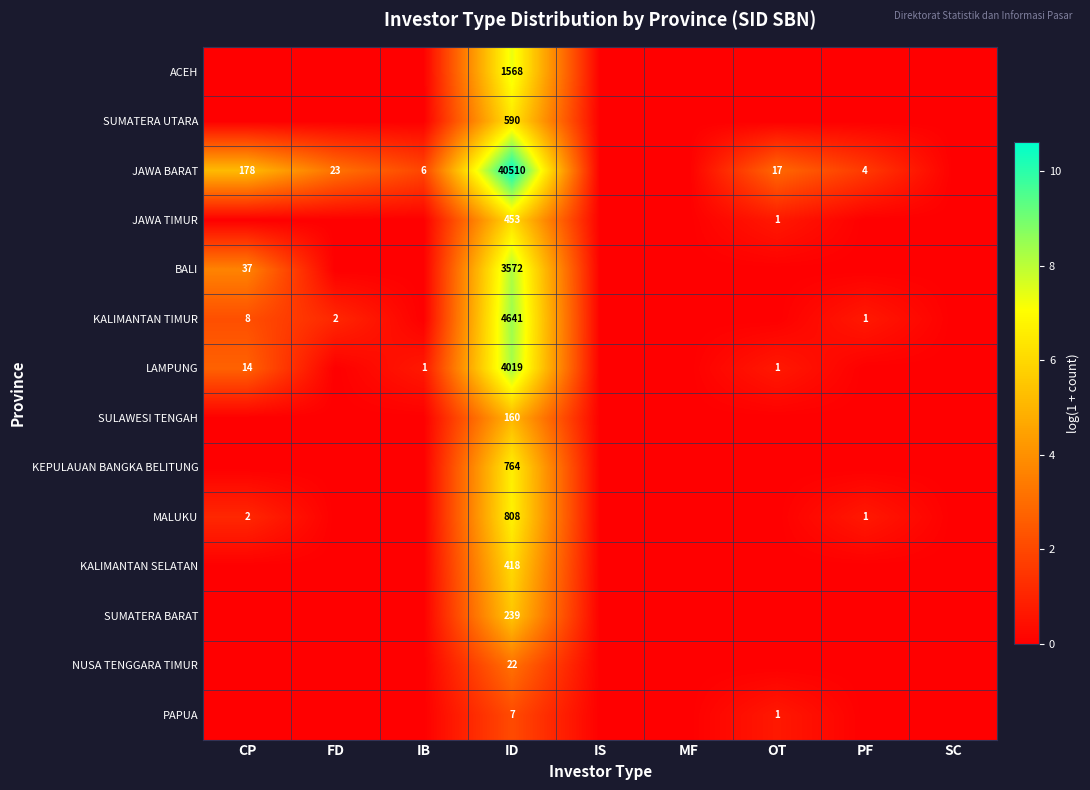

Which category has the highest value across all series?

ID